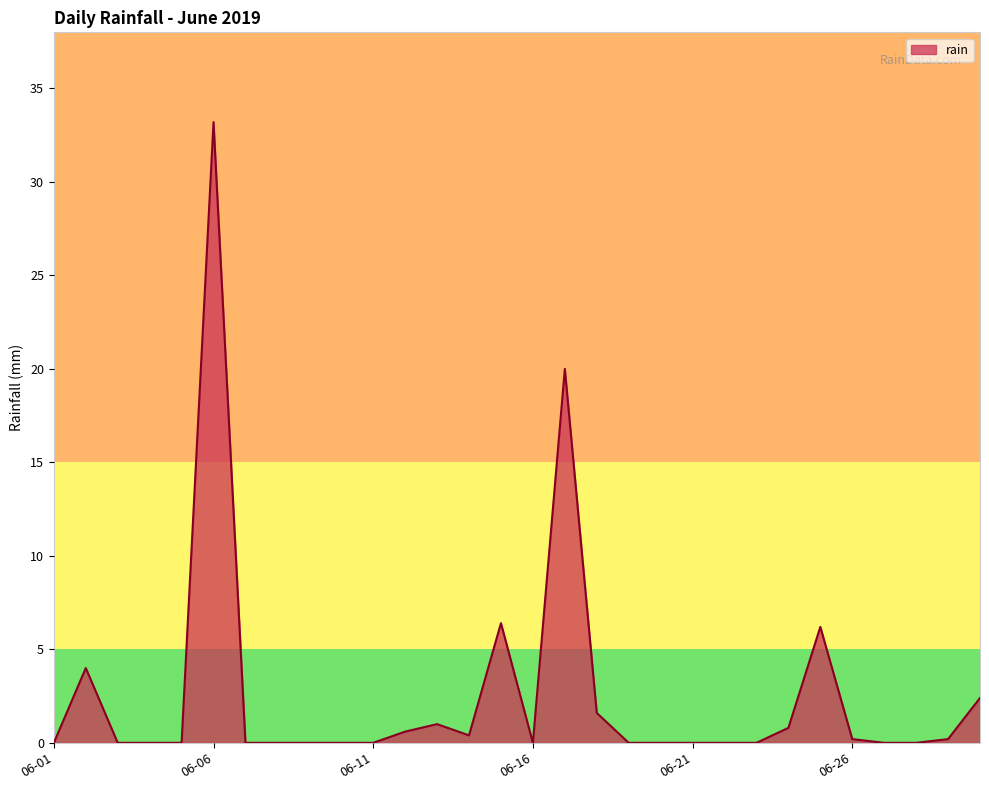

How many points are higher than both their immediate neighbors (excluding endpoints)?

6